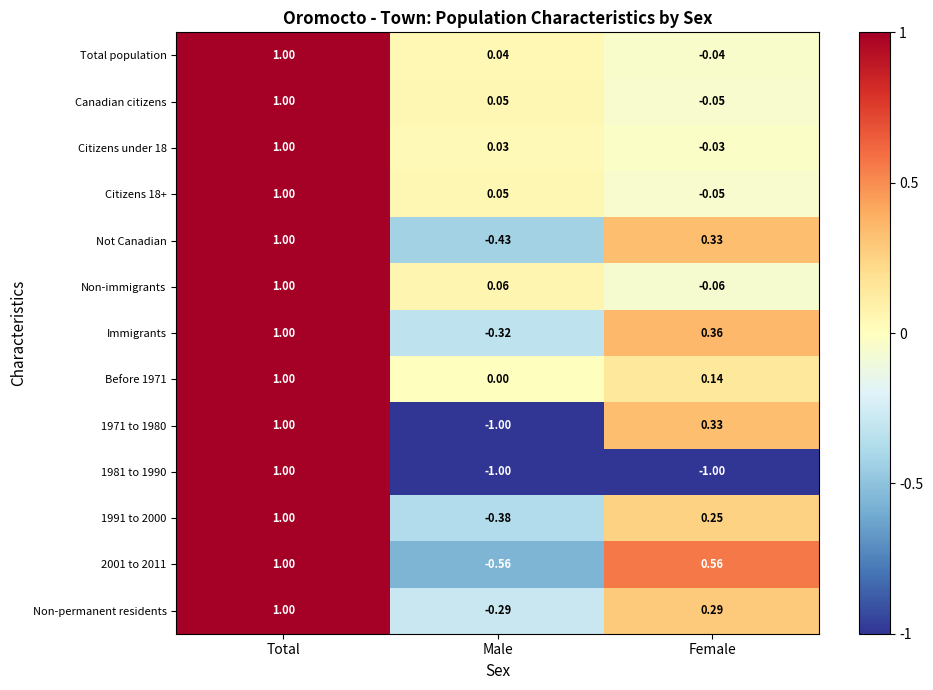

List the labels in order of 1991 to 2000 value, smallest first.

Male, Female, Total